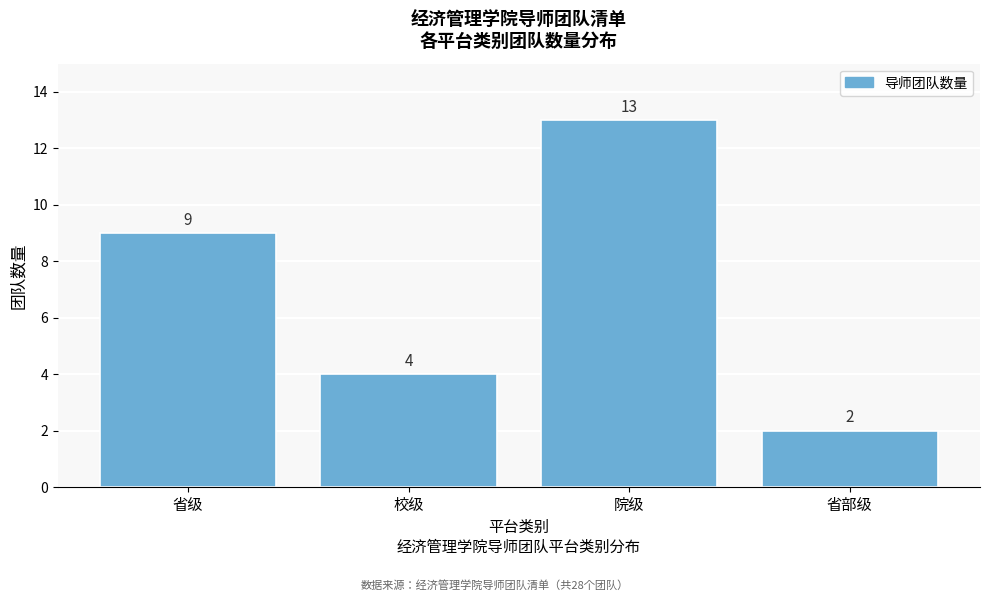

Reading left to right, extract all data points from this chart.

9	4	13	2